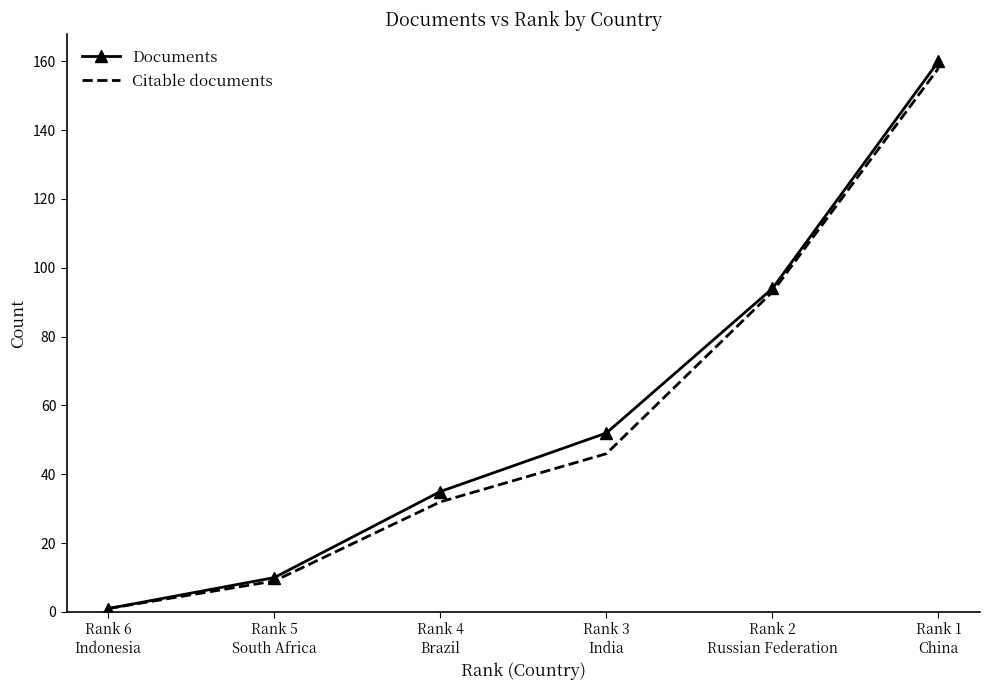

True or false: Documents has a value of 52 at Rank 3
India.

True